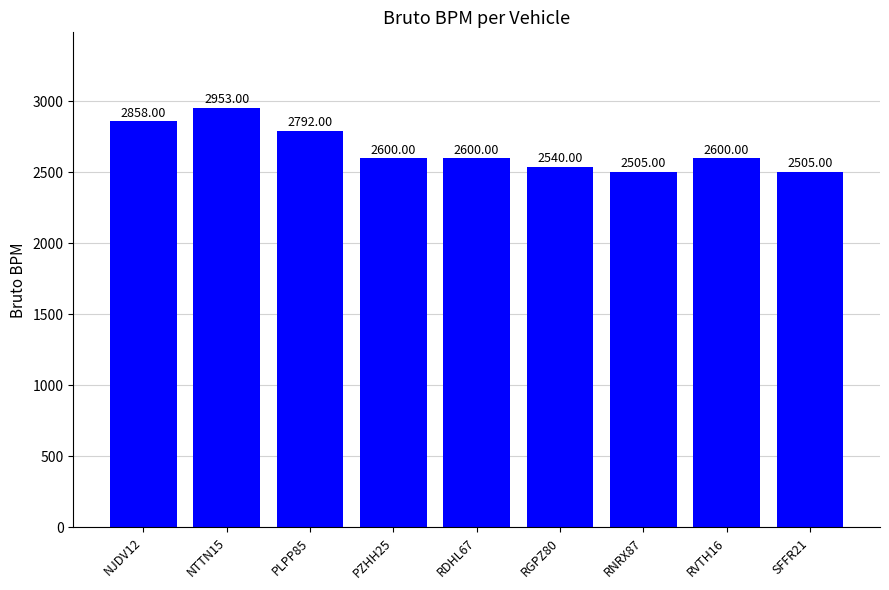

What is the average value?

2661